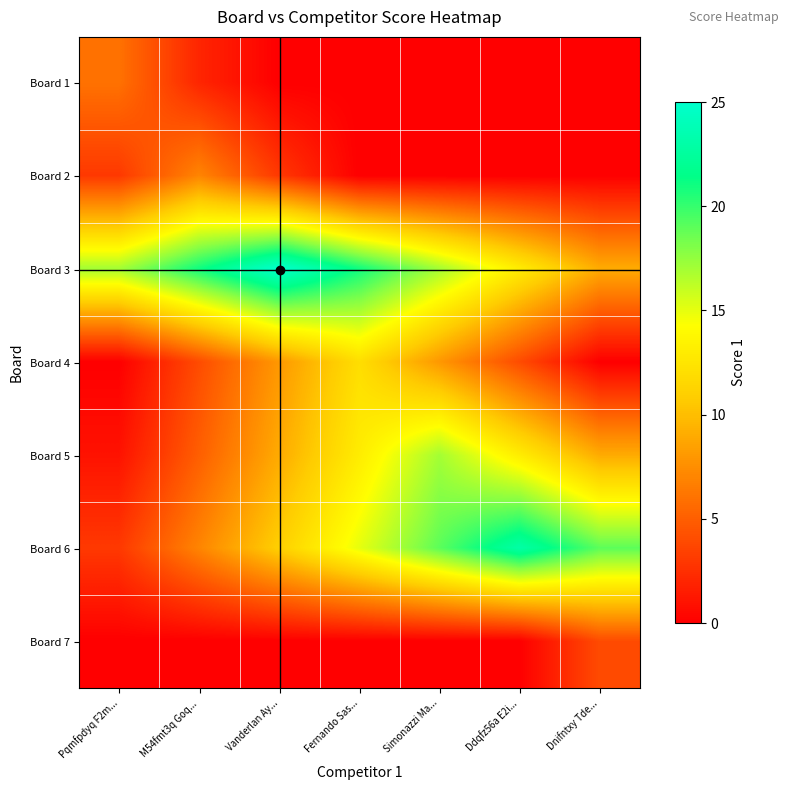

What is the difference between the highest and lowest values at Dnifntxy Tde...?

19